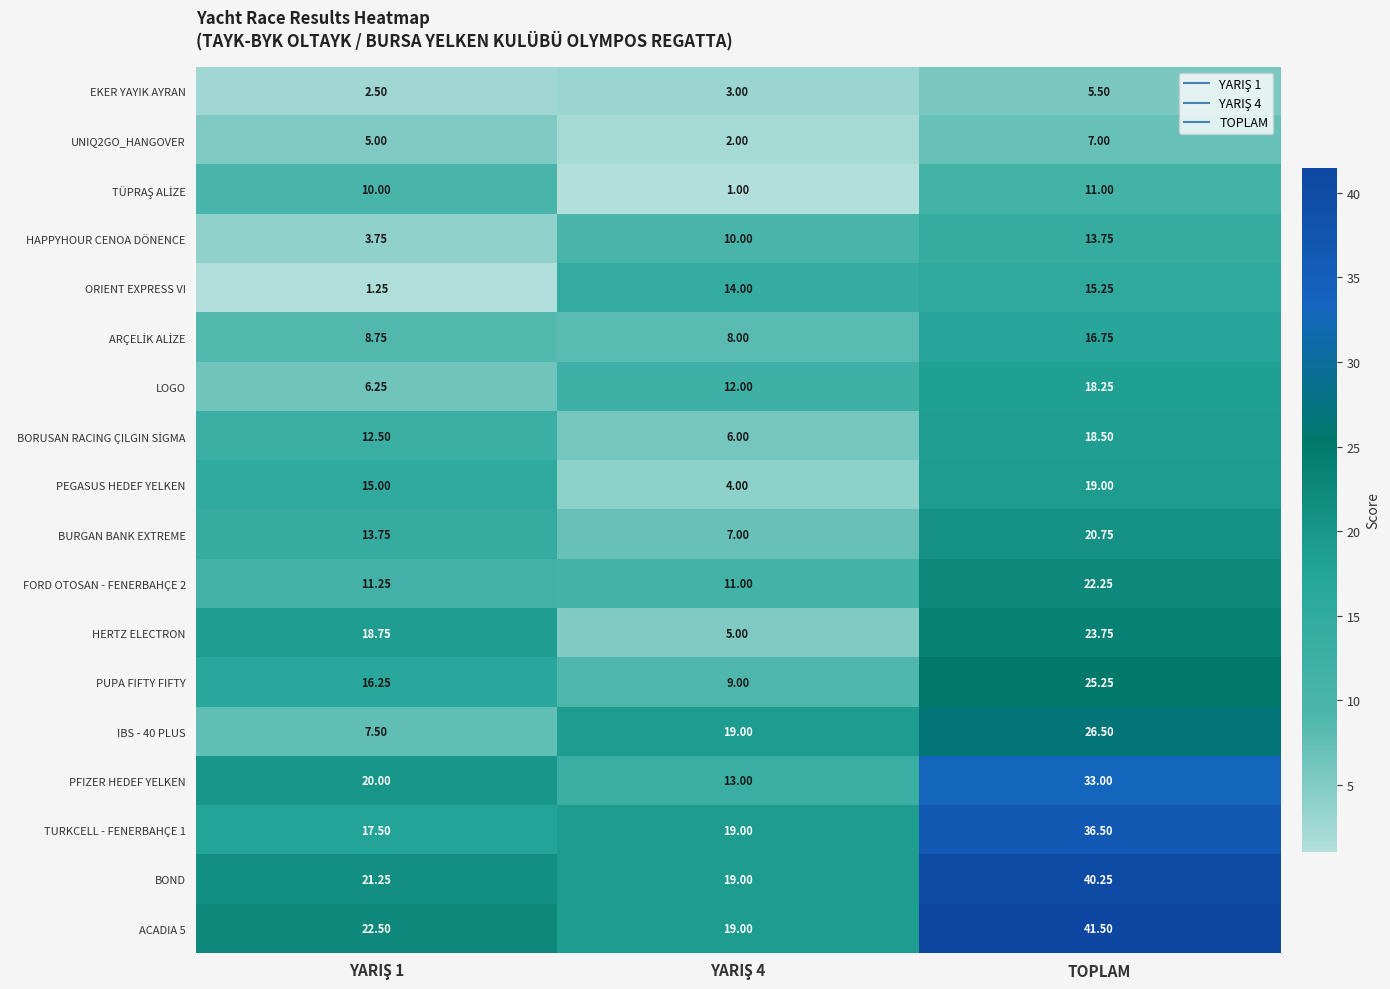

Which series has the largest total across all categories?

ACADIA 5